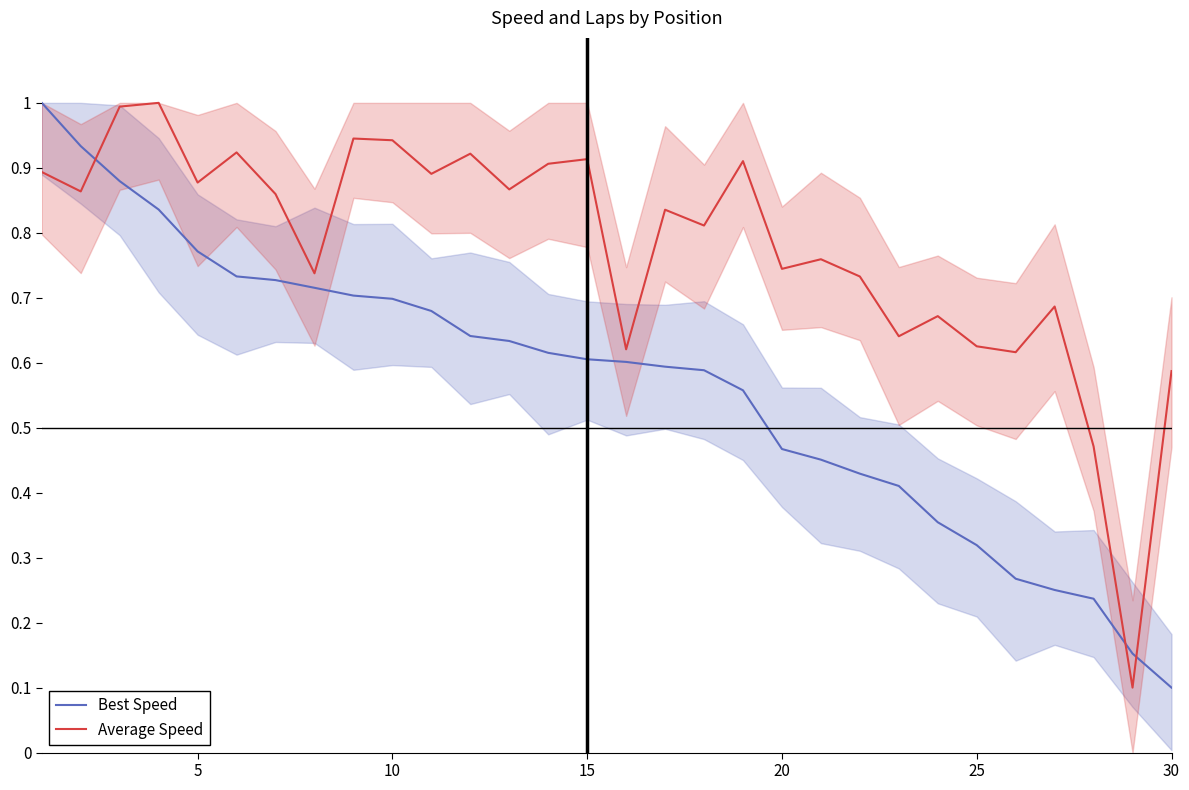

Does the chart display data point markers on the line(s)?

No